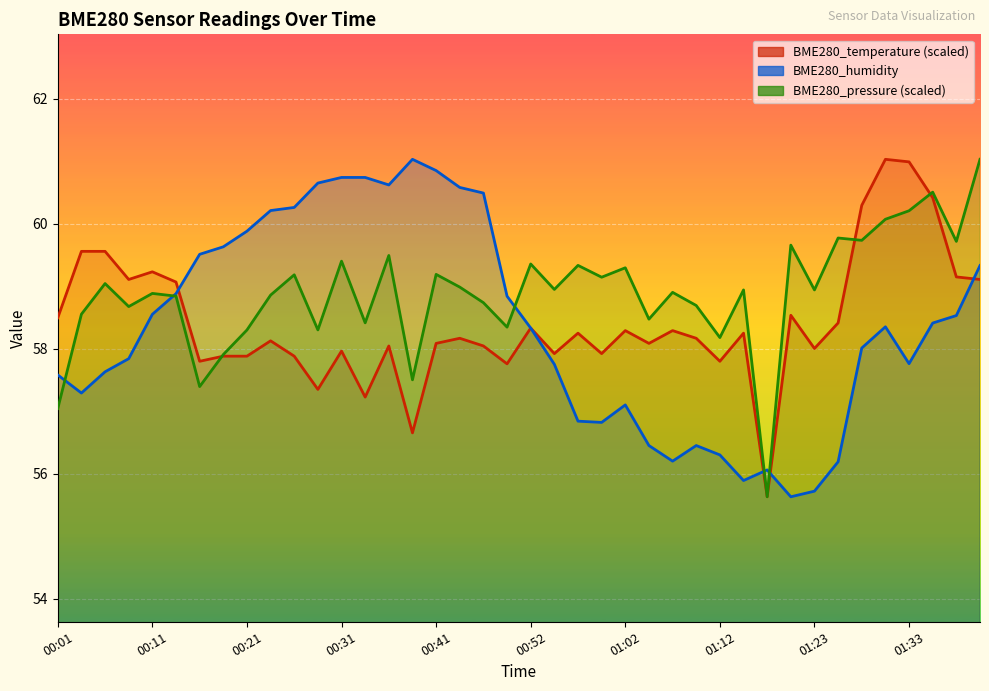

Rank the series by their maximum value, from lowest to highest.

BME280_temperature, BME280_humidity, BME280_pressure